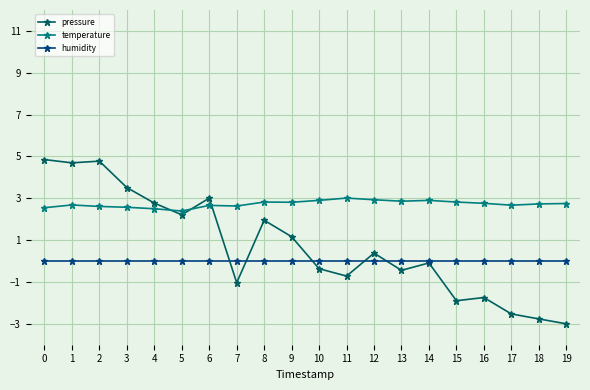

Is it true that temperature equals 2.6 at 2?

True